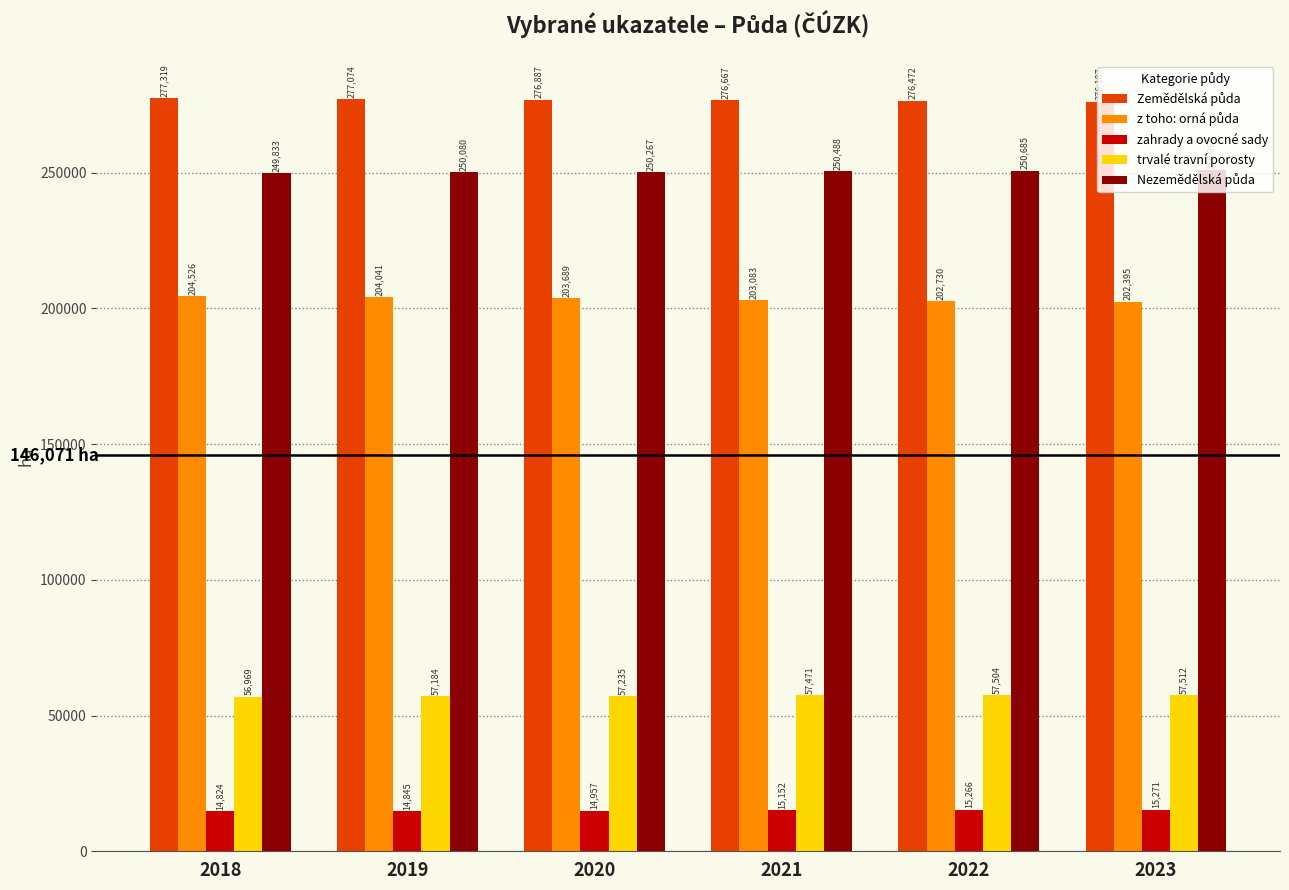

The zahrady a ovocné sady series shows 15266.4 at 2022. True or false?

True